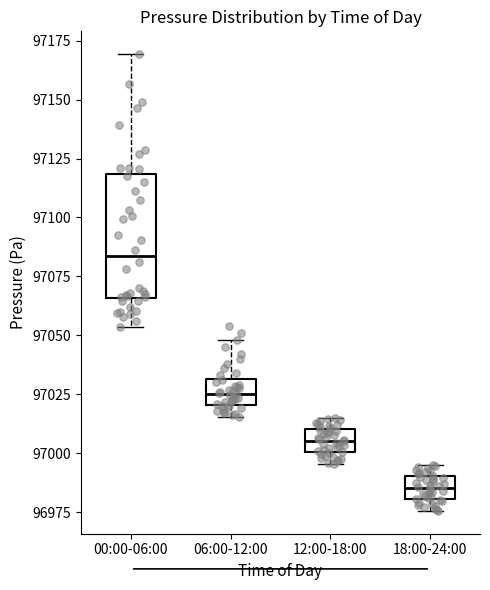

Where is the upper edge of the box for 12:00-18:00 on the y-axis? The values are not printed on the chart, so give them approximately, as read against the axis.

97010